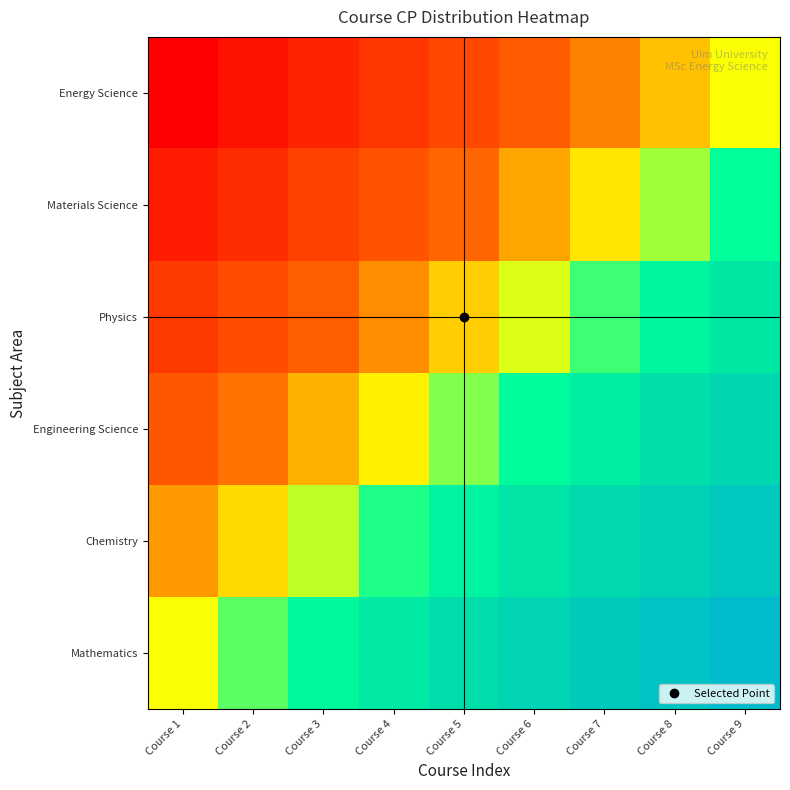

Between Course 4 and Course 2, which is larger?

Course 4